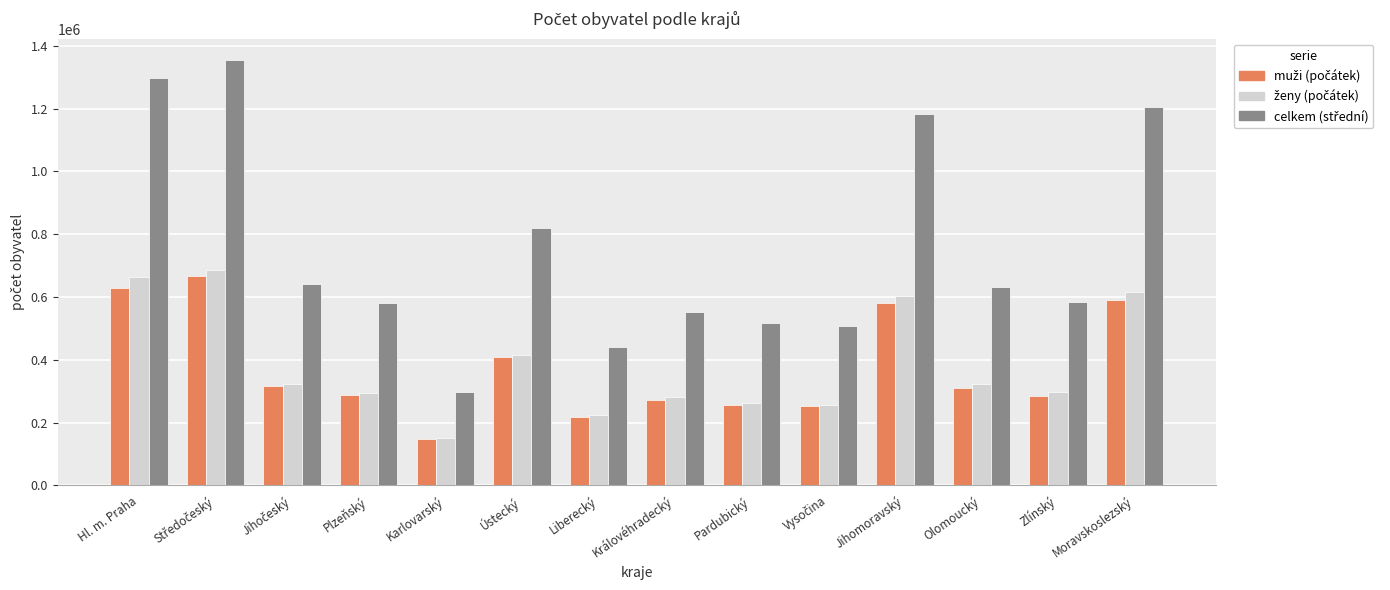

What is the spread (max minus min) of values at Pardubický?

261764